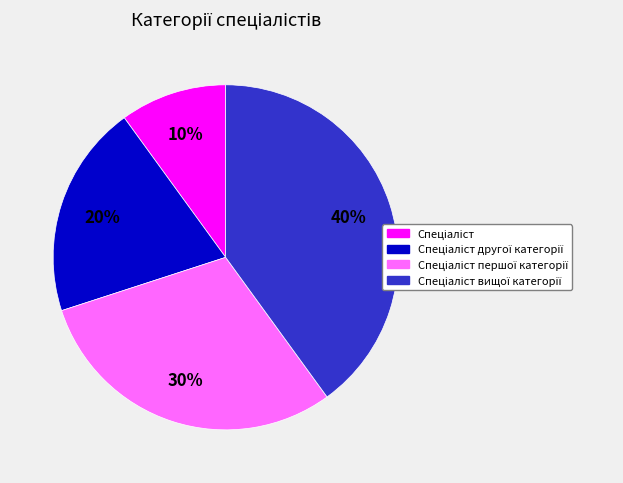

To the nearest percent, what is the average slice percentage?

25%